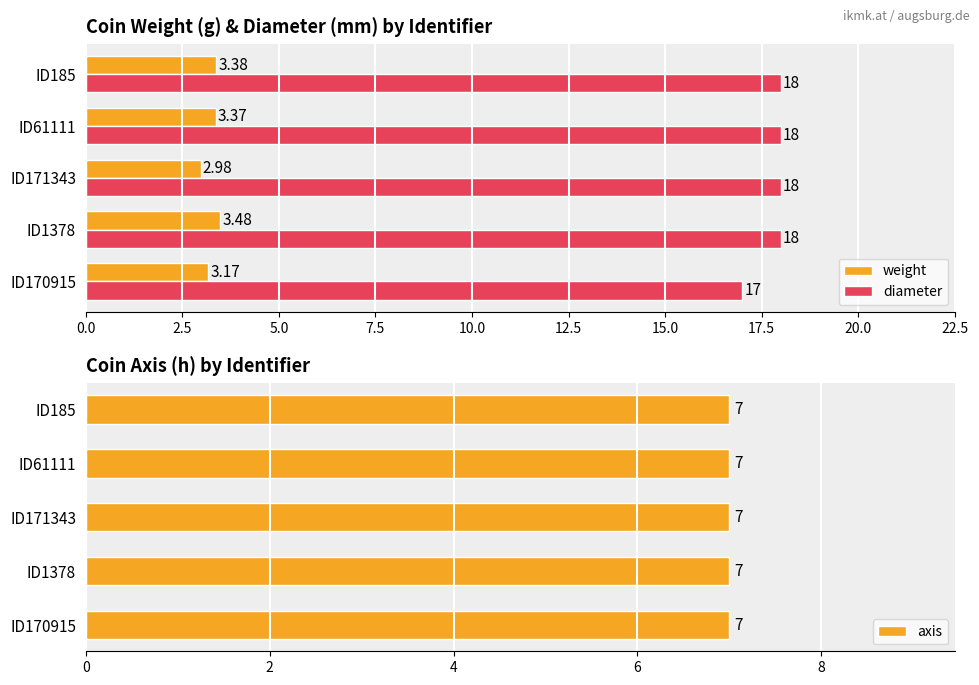

The value of weight at ID171343 is 4.4. True or false?

False